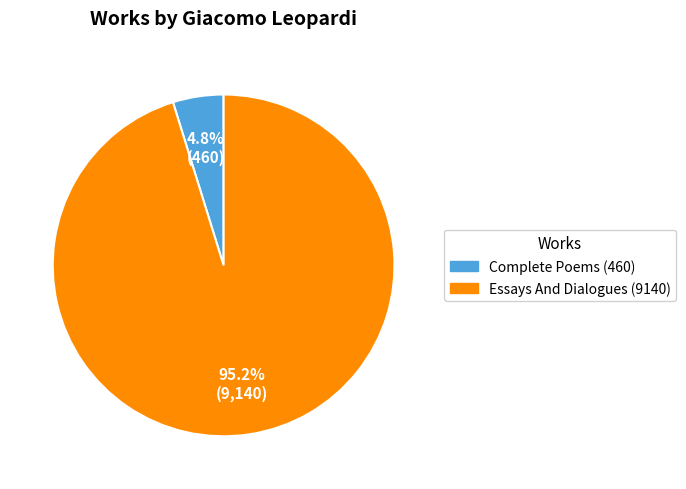

Is there a majority slice in this chart?

Yes